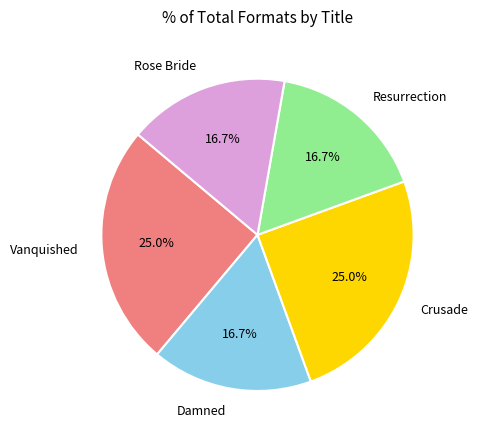

Is there a majority slice in this chart?

No